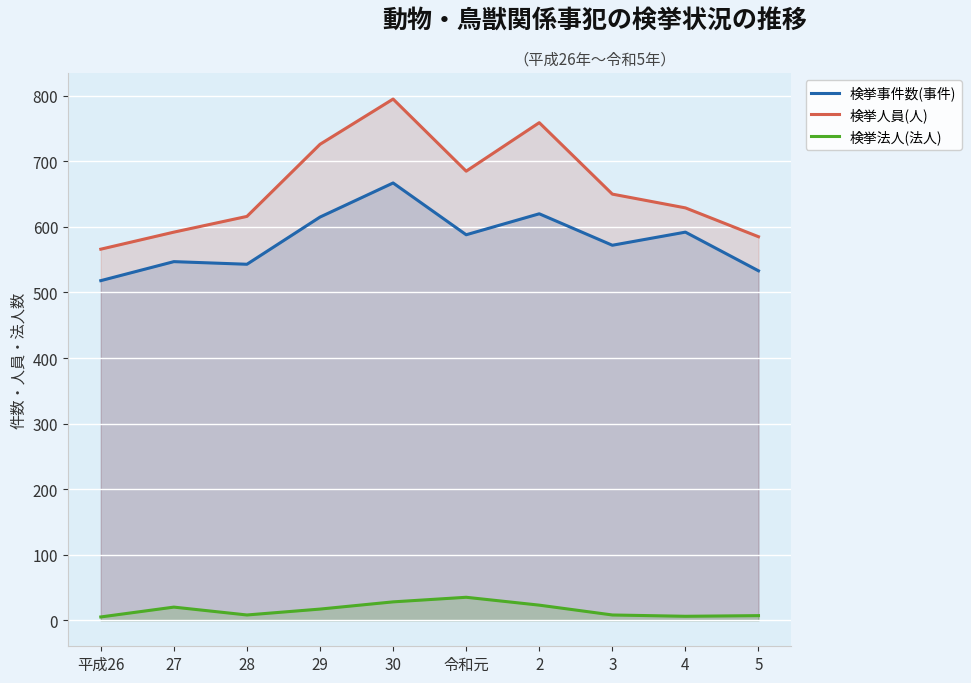

Where is the first local minimum for 検挙事件数(事件)?

28